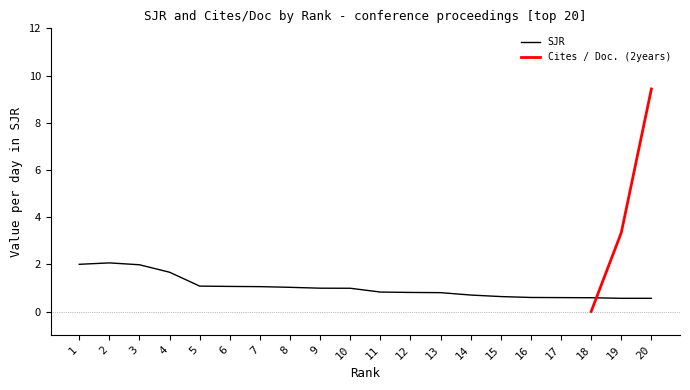

Does the chart display data point markers on the line(s)?

No